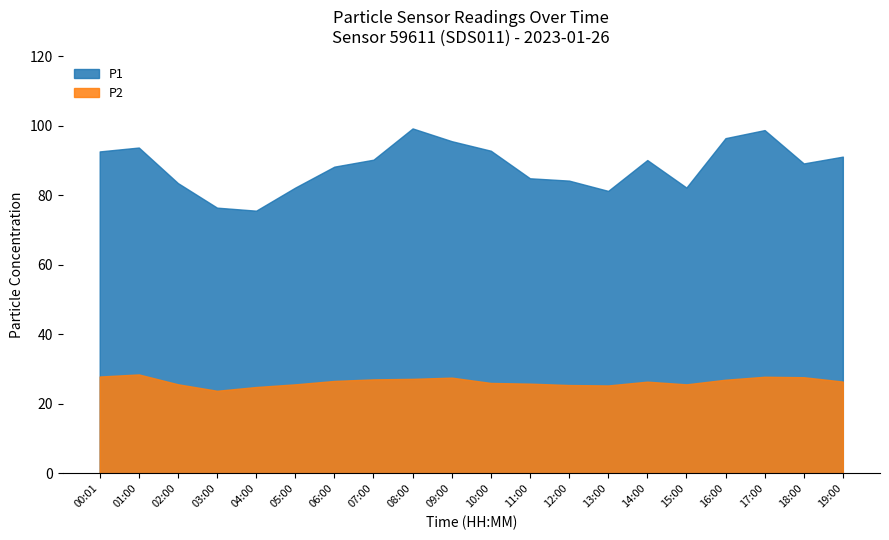

What is the value of the P2 point at the 14th from the left?

25.3